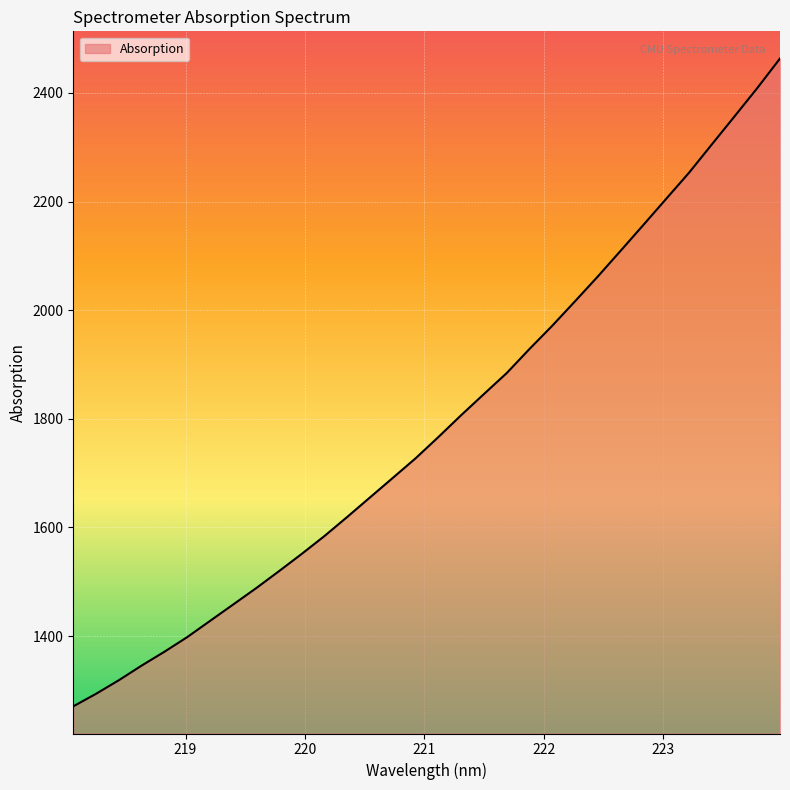

What is the minimum value shown in the chart?

1270.5